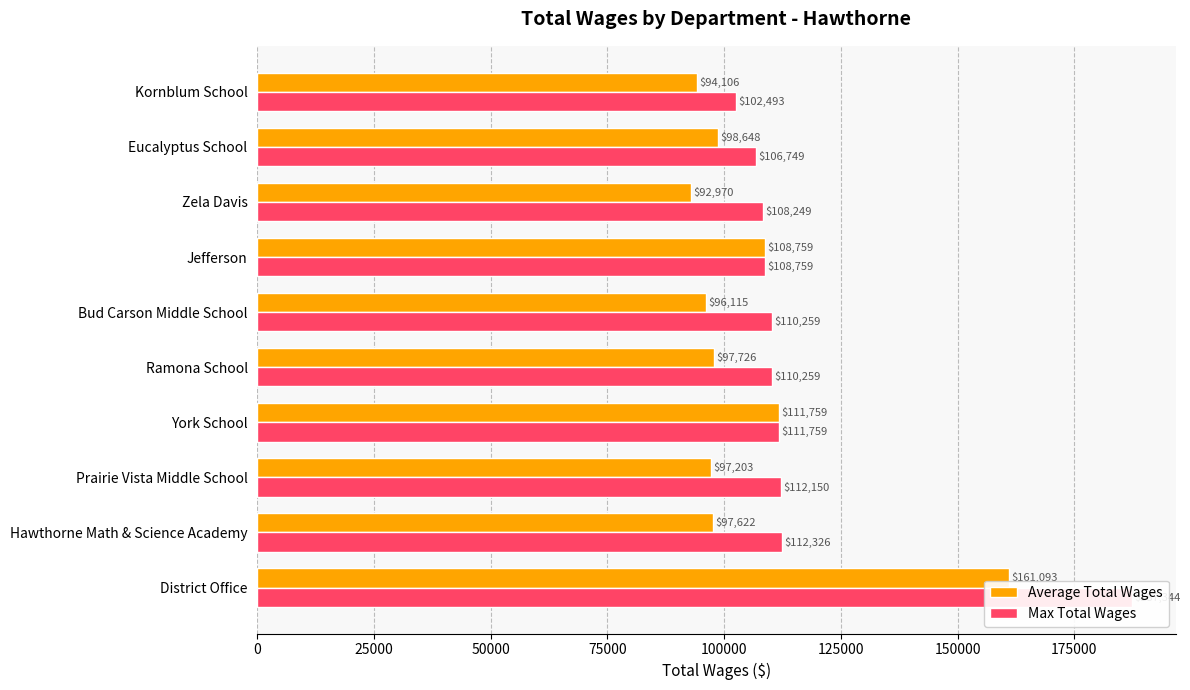

What is the average value of the Max Total Wages series?

117035